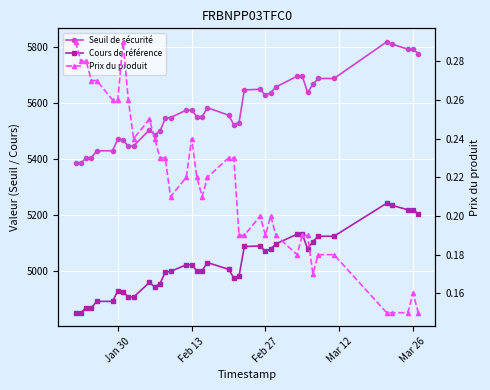

What are all the series names shown in the legend?

Seuil de sécurité, Cours de référence, Prix du produit